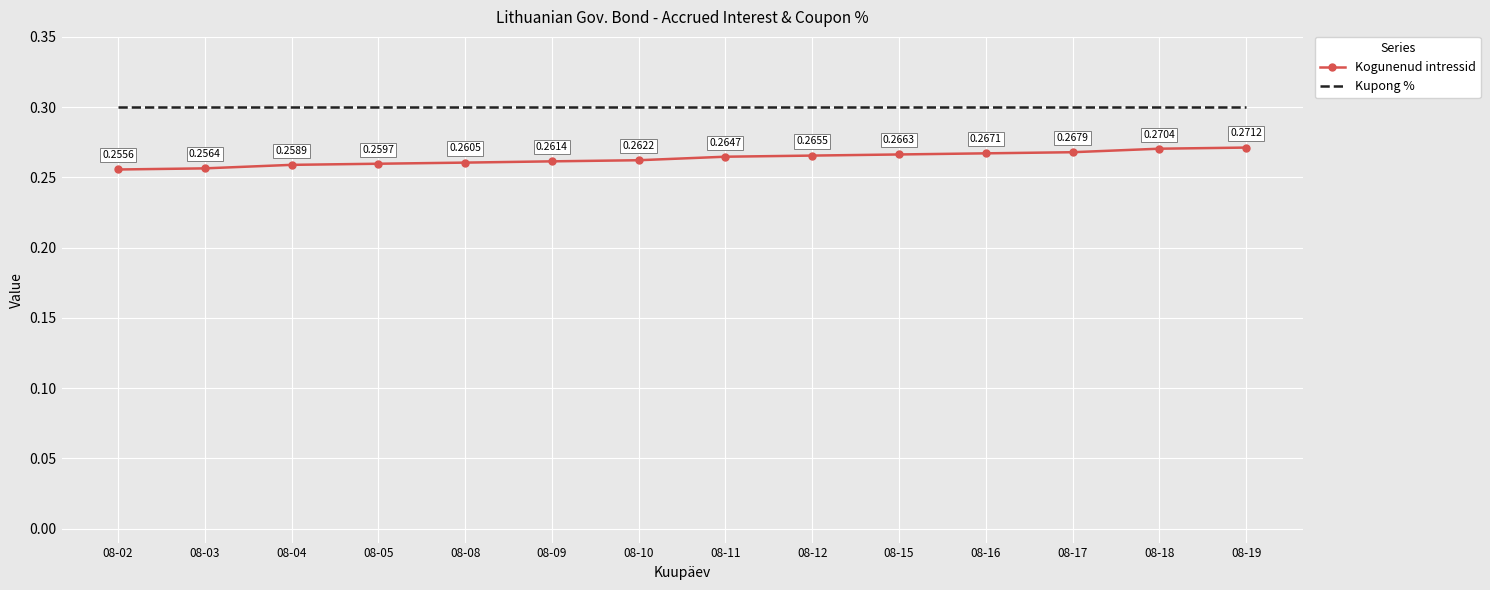

Is the value of Kogunenud intressid at 08-18 greater than the value of Kupong % at 08-08?

No